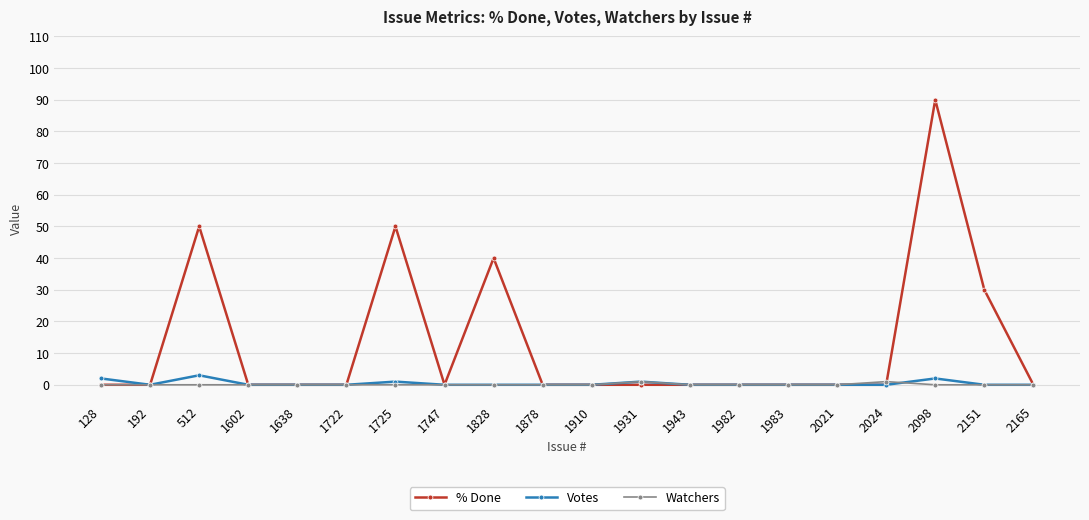

What is the difference between the % Done values at 2165 and 1828?

40